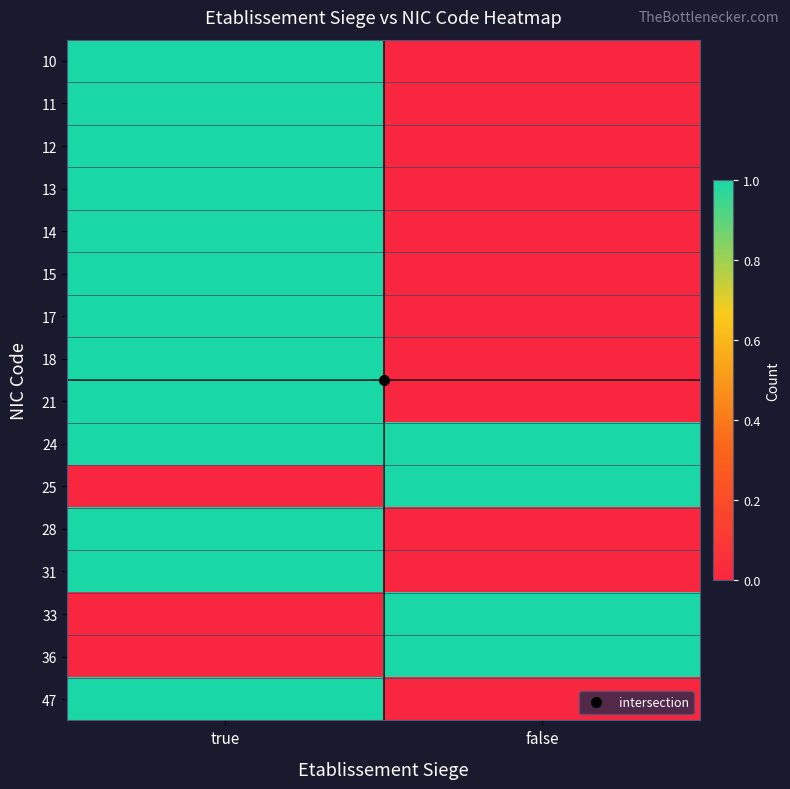

Which series has the largest range (max minus min)?

10